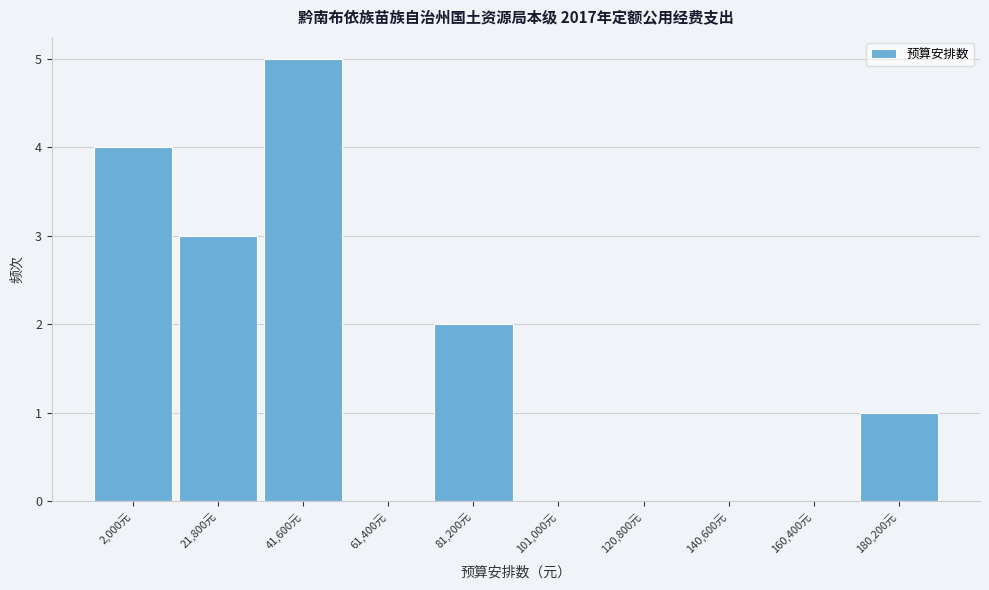

Reading left to right, extract all data points from this chart.

2,000元=4	21,800元=3	41,600元=5	61,400元=0	81,200元=2	101,000元=0	120,800元=0	140,600元=0	160,400元=0	180,200元=1